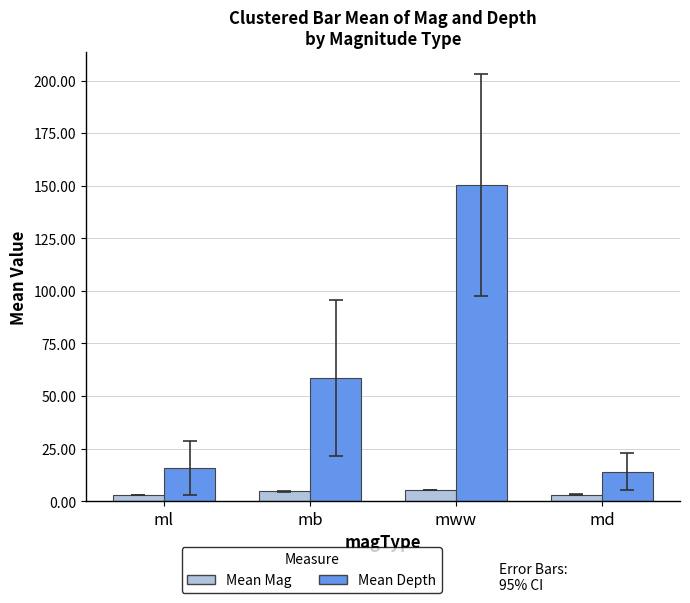

What is the label of the 4th bar from the left?

md